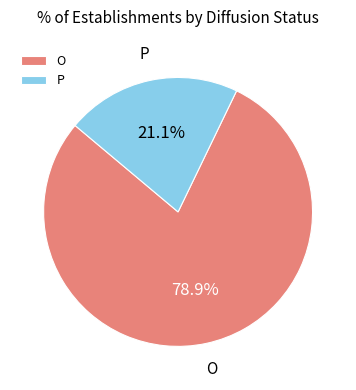

The P slice represents 36% of the pie. True or false?

False